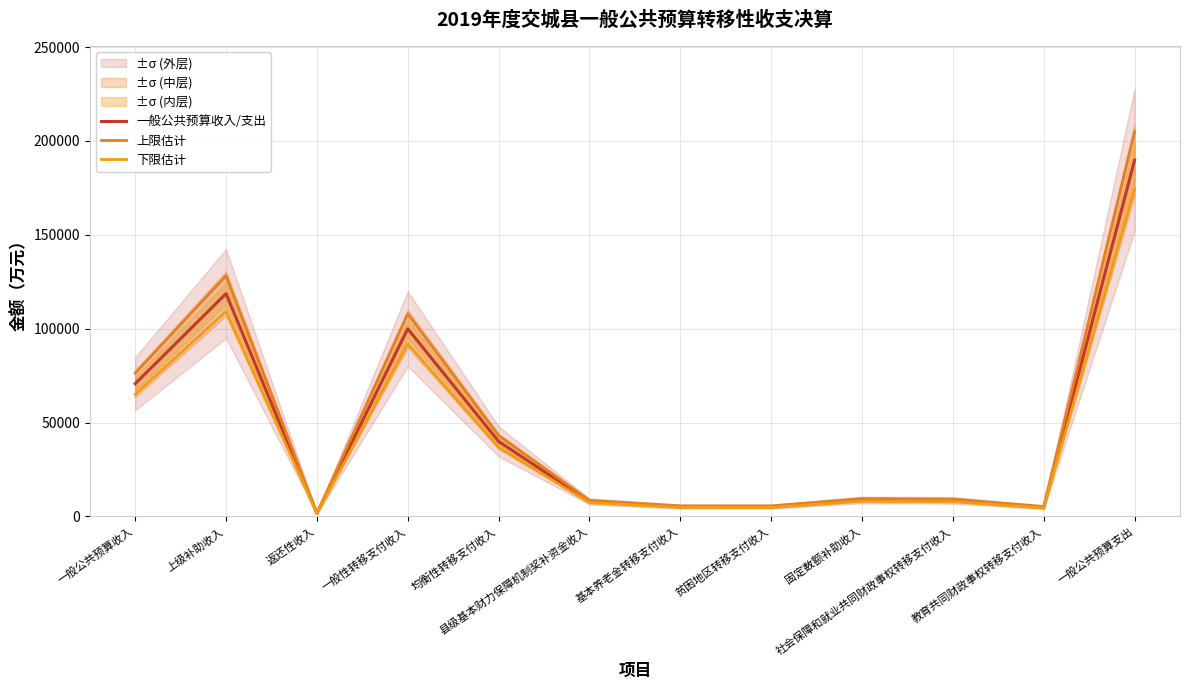

At which category does the chart reach its minimum across all series?

返还性收入